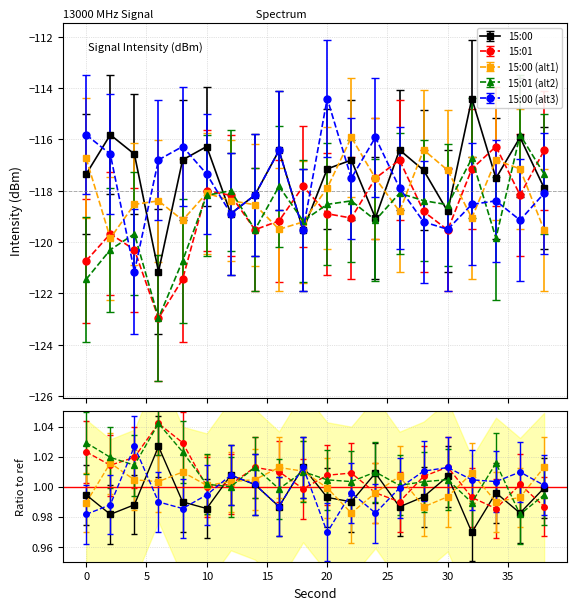

What is the difference between the 15:01 values at 28 and 38?

2.4